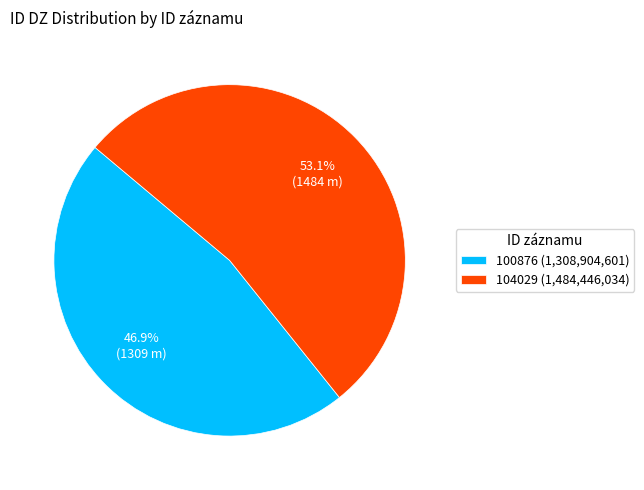

Which category accounts for the majority?

104029